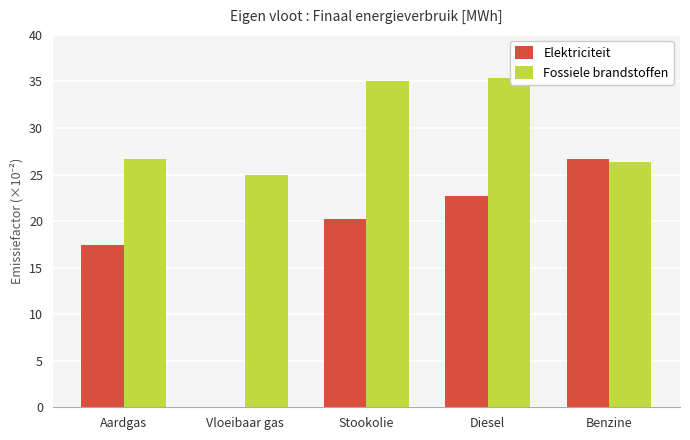

Is it true that Fossiele brandstoffen equals 26.4 at Benzine?

True